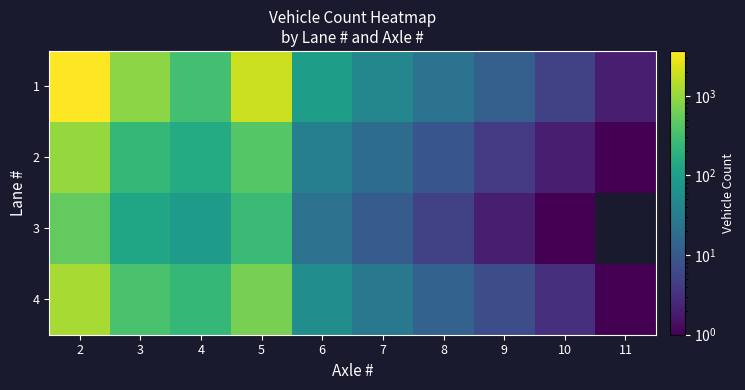

What is the highest value of the 4 series?

1243.0